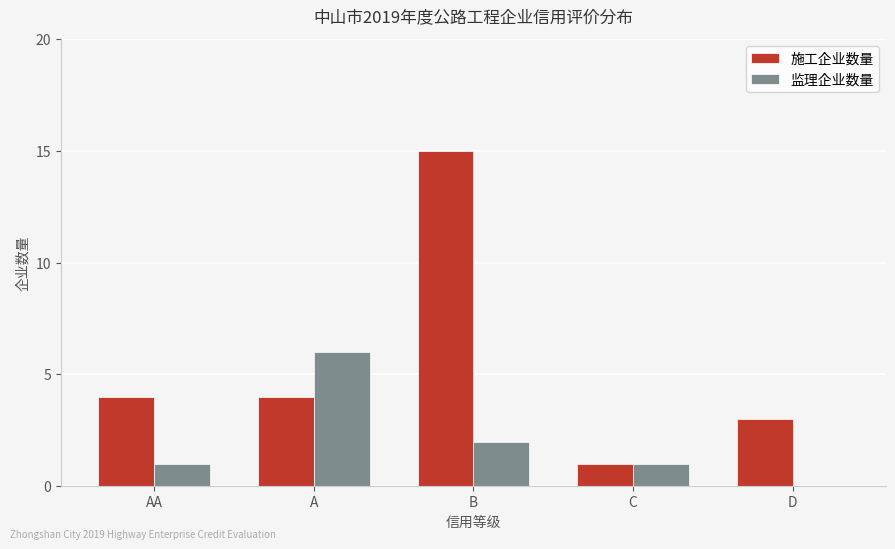

What is the average value of the 监理企业数量 series?

2